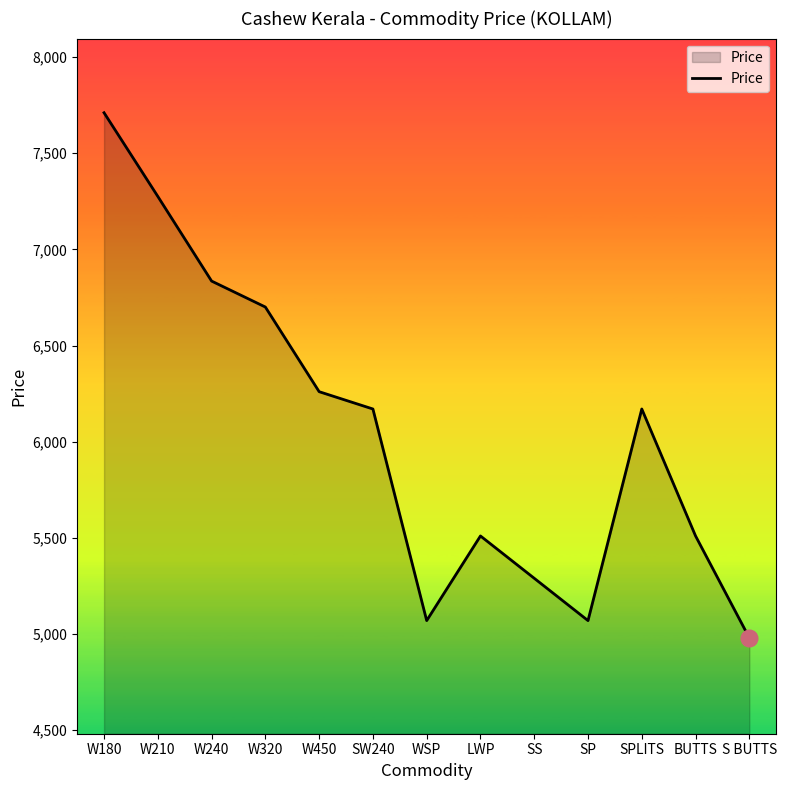

What is the smallest value displayed?

4980